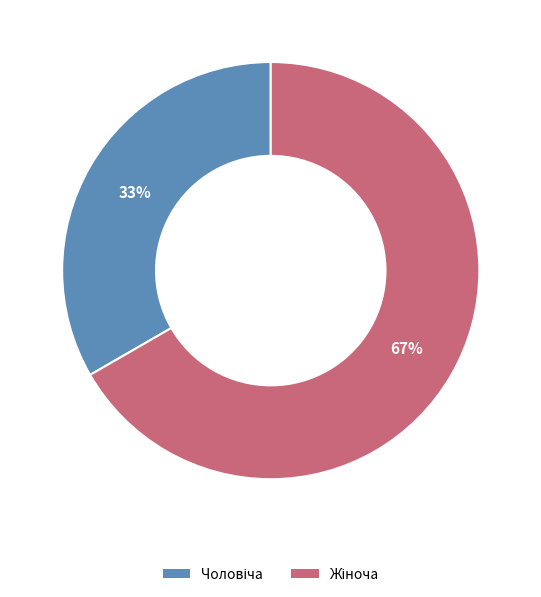

Is there a majority slice in this chart?

Yes